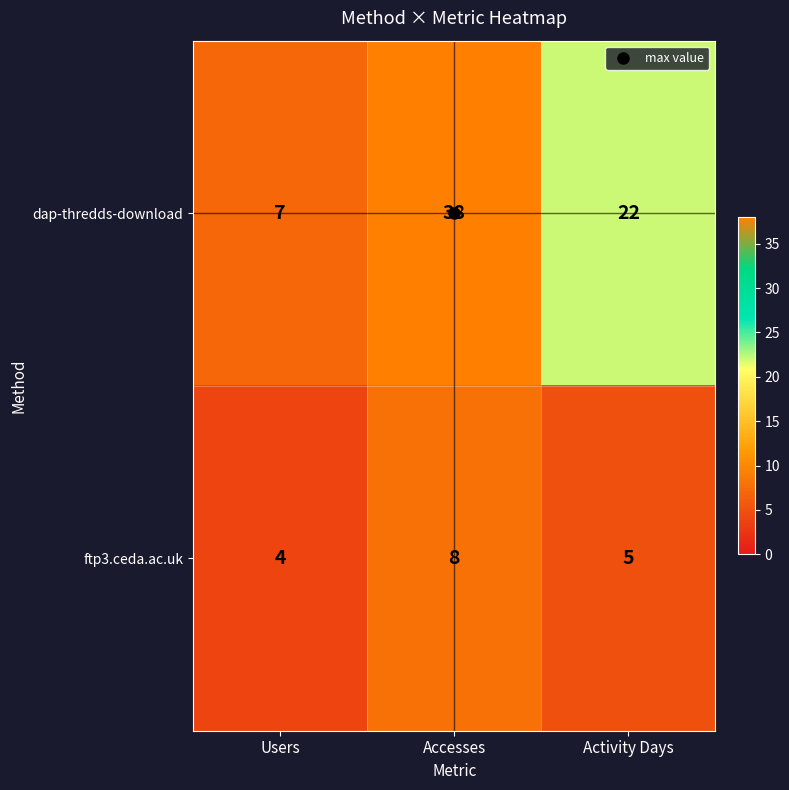

List the series in order of their overall mean, lowest first.

ftp3.ceda.ac.uk, dap-thredds-download